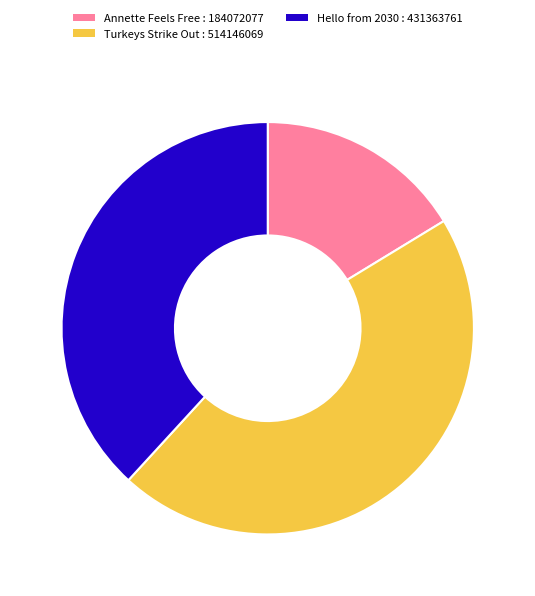

Which slice is the largest?

Turkeys Strike Out : 514146069